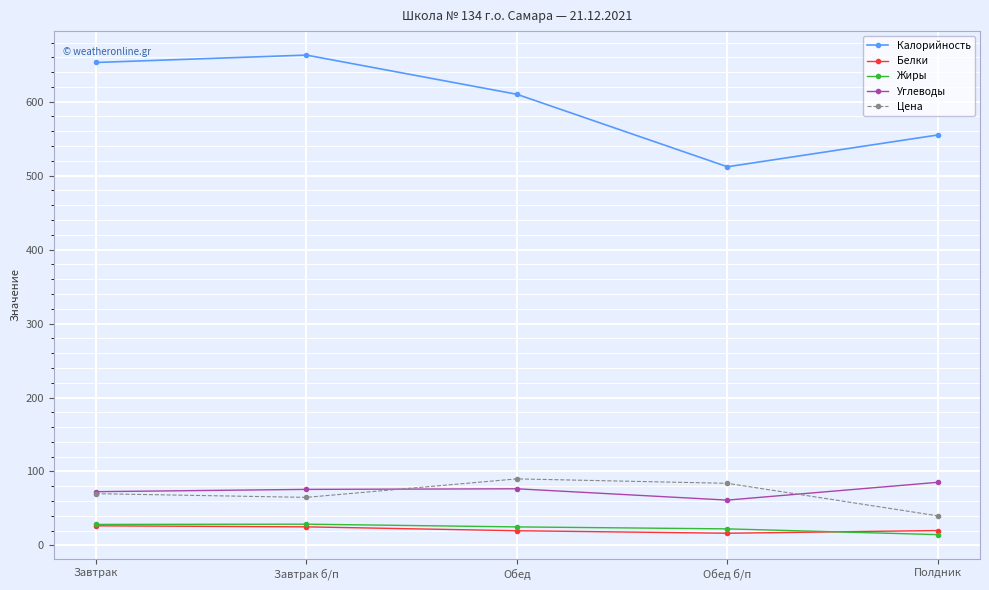

Where does the Белки series first go above 20?

Завтрак